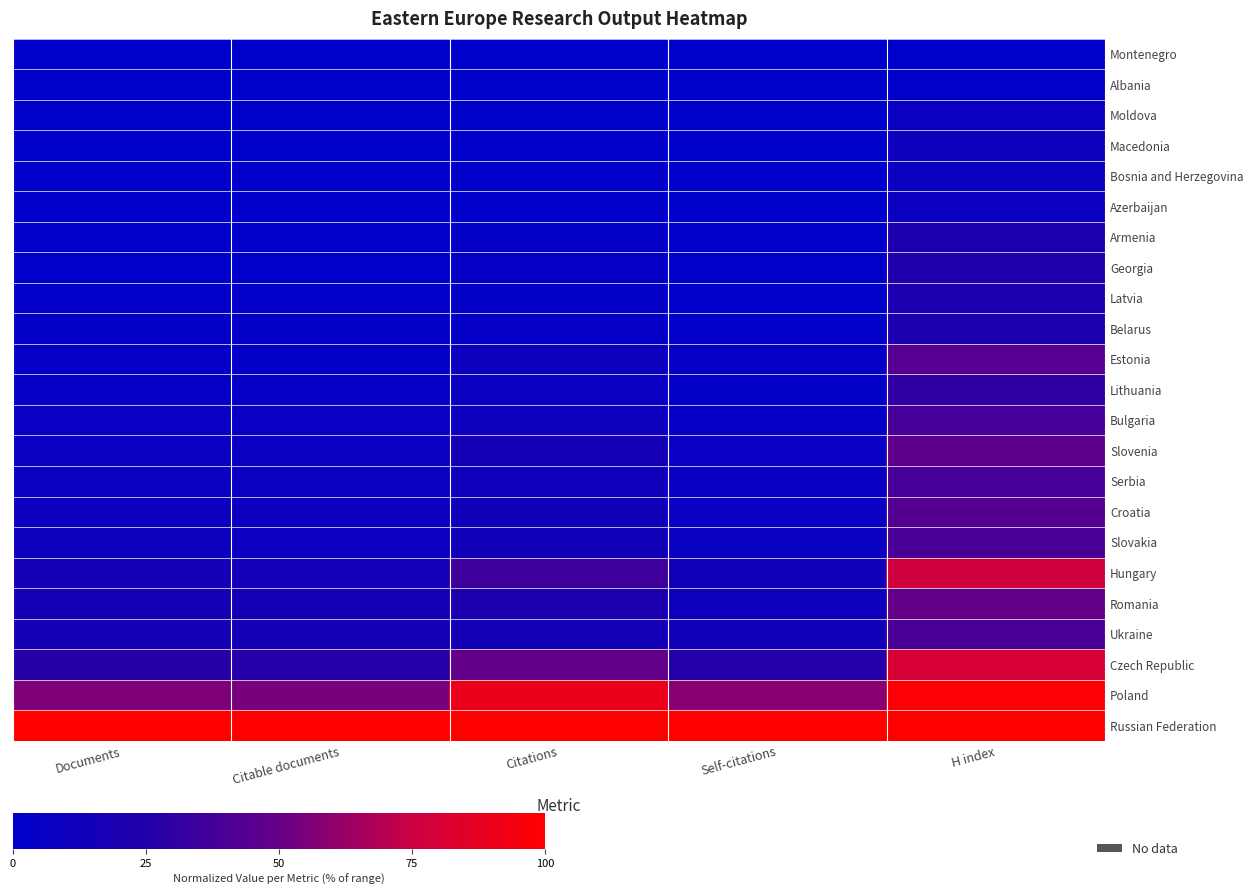

At which category is the sum across all series the highest?

H index